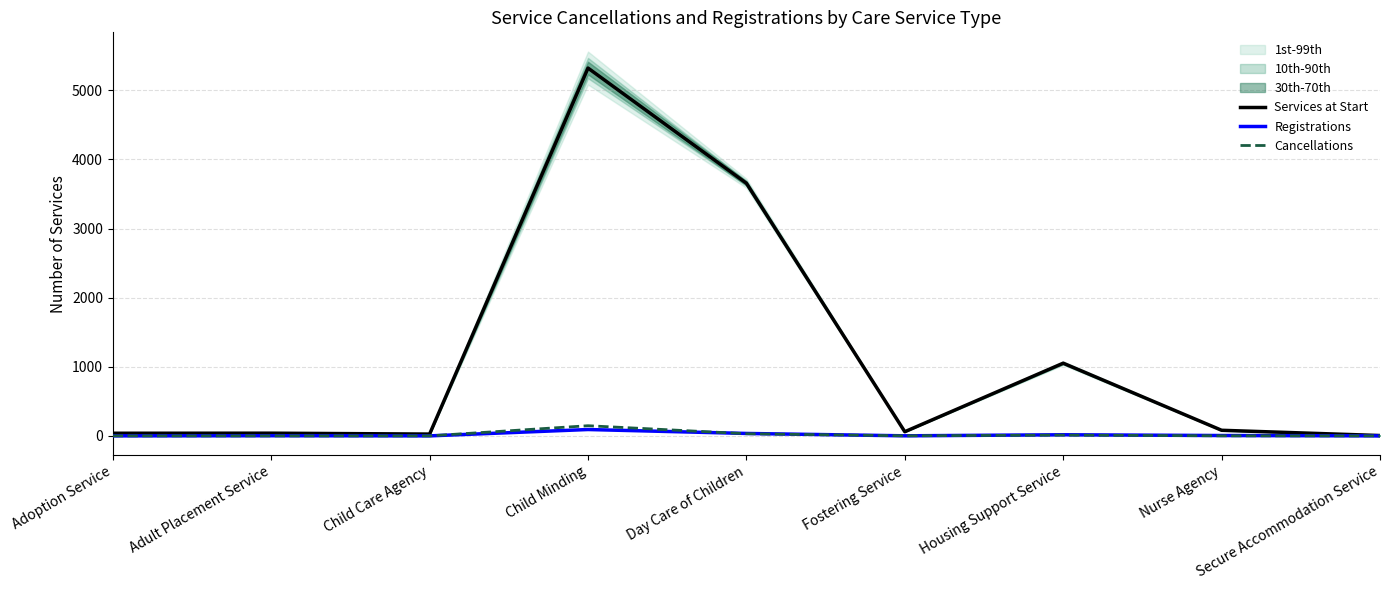

True or false: Services at Start has a value of 43 at Nurse Agency.

False